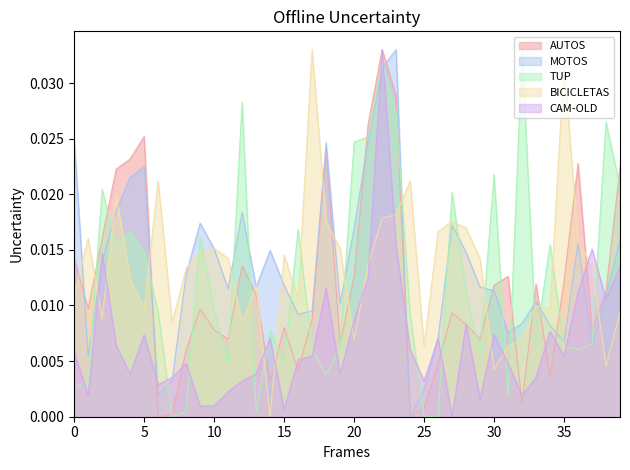

How many lines are shown in the chart?

5